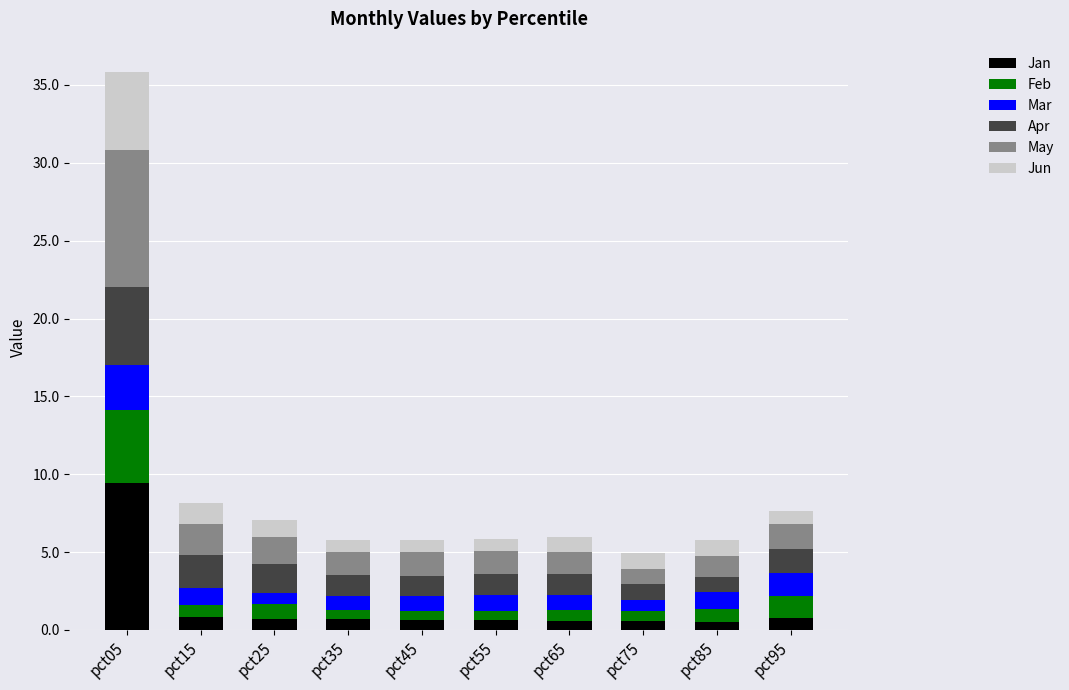

The Jan series shows 6.3 at pct05. True or false?

False